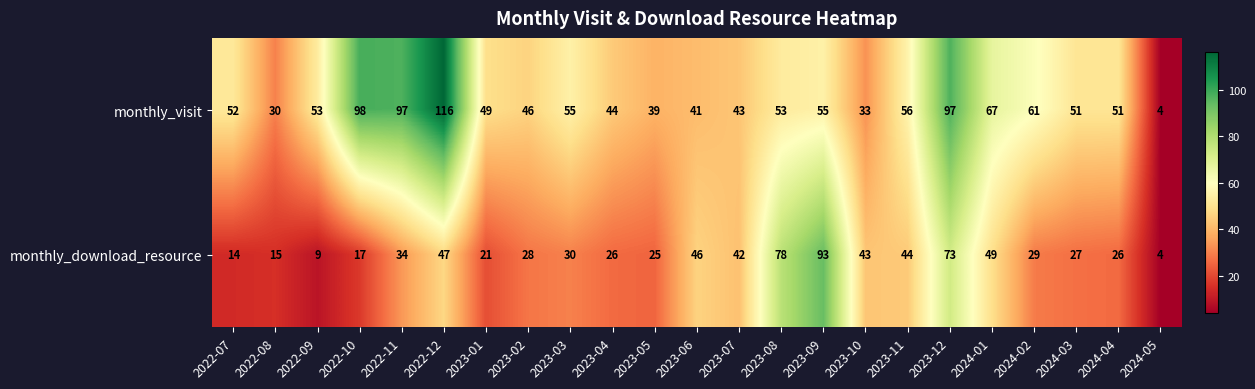

At how many categories does at least one series exceed 50?

14